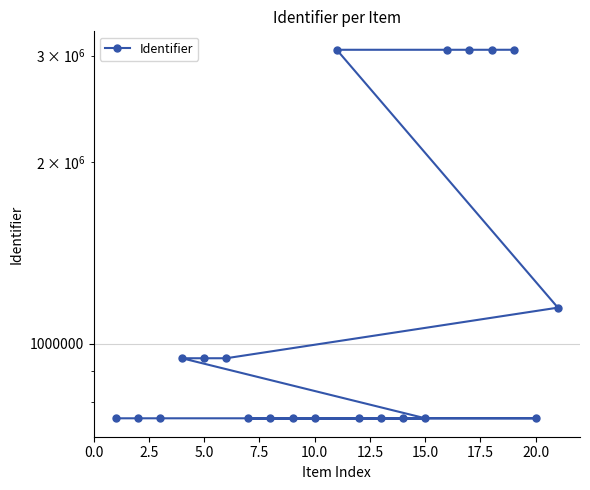

How many data points does each series have?

21